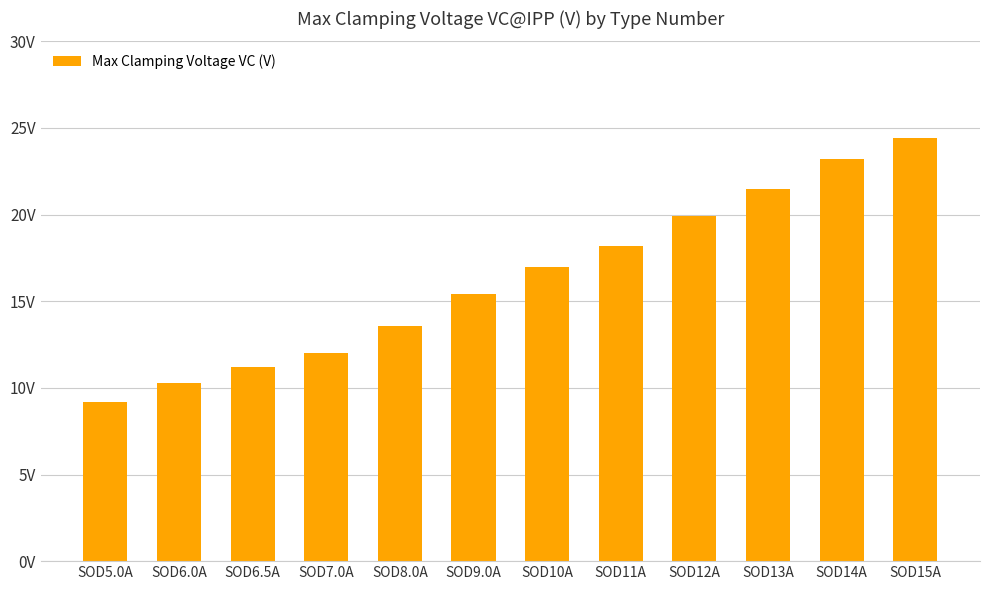

Rank the categories by value from lowest to highest.

SOD5.0A, SOD6.0A, SOD6.5A, SOD7.0A, SOD8.0A, SOD9.0A, SOD10A, SOD11A, SOD12A, SOD13A, SOD14A, SOD15A